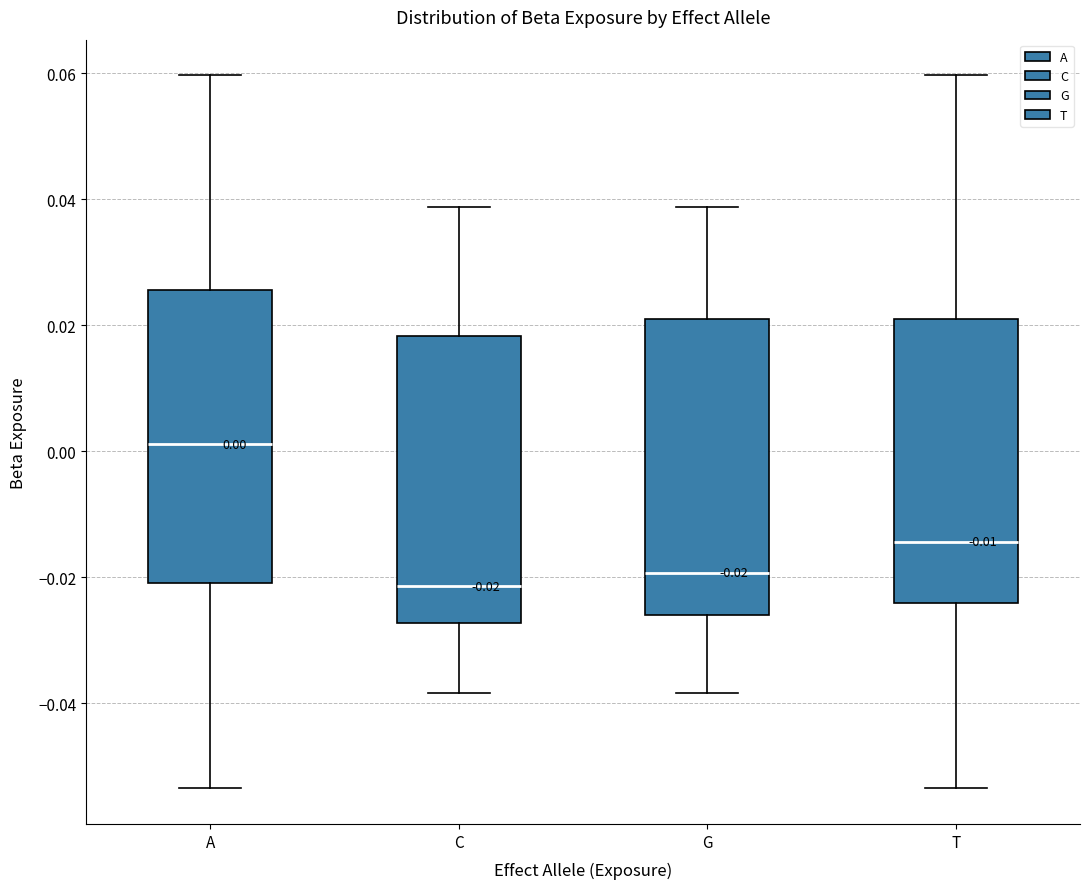

Which box has the highest median line?

A